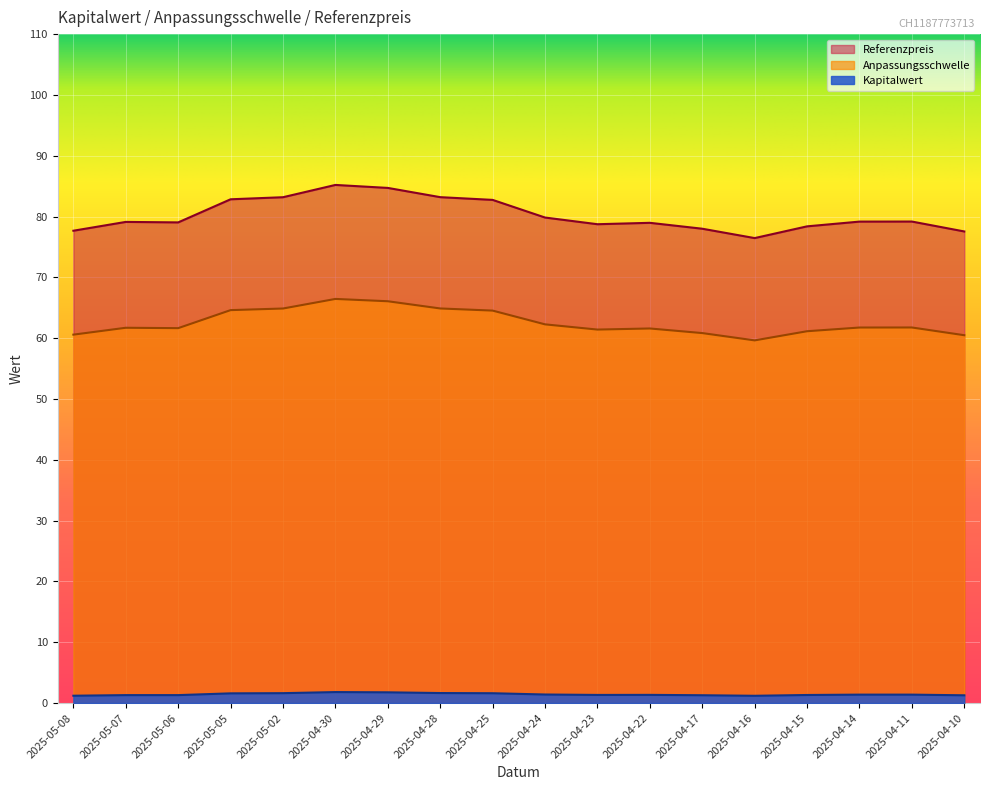

Where is the first local minimum for Kapitalwert?

2025-04-23